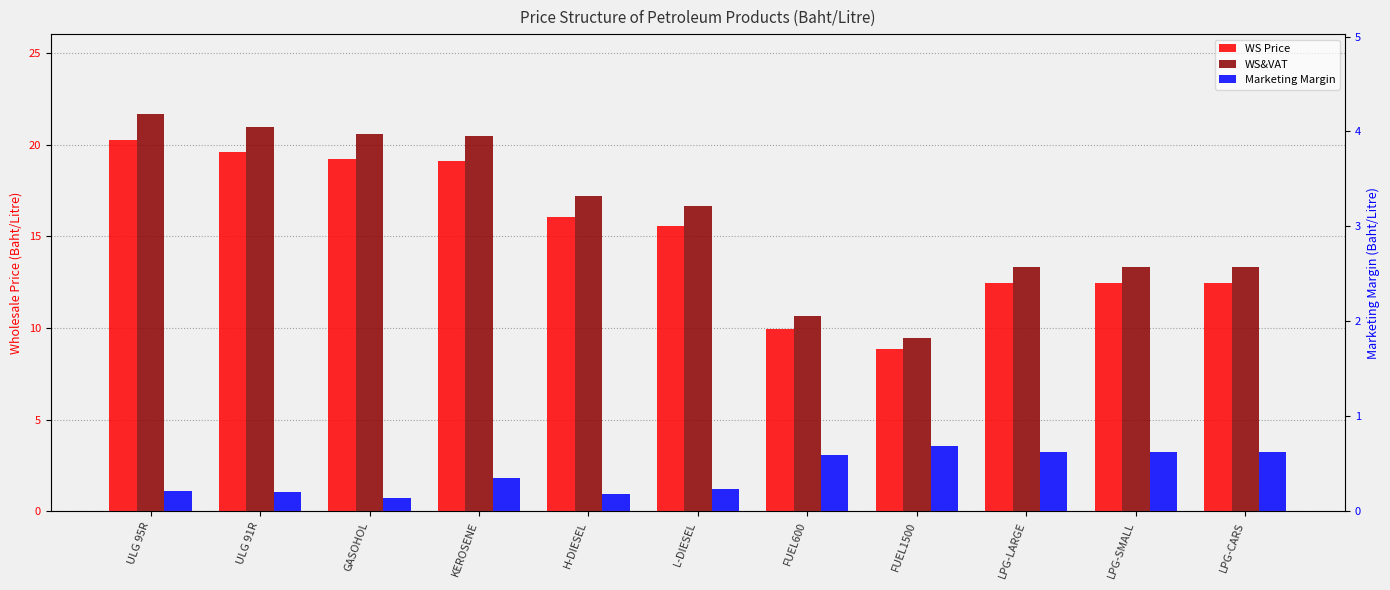

Does the chart contain any negative values?

No